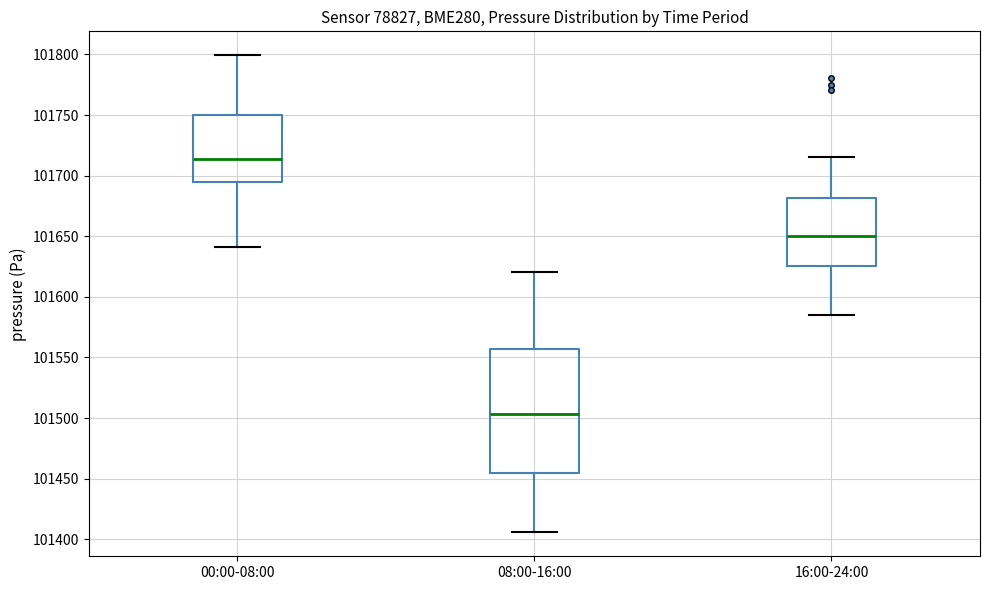

Reading left to right, read every box against the y-axis: the position of its median line, the range the box covers, and the ends of its whiskers. The values are not printed on the chart, so give them approximately, as read against the axis.

00:00-08:00: median 101715, box 101695 to 101750, whiskers 101640 to 101800
08:00-16:00: median 101505, box 101455 to 101555, whiskers 101405 to 101620
16:00-24:00: median 101650, box 101625 to 101680, whiskers 101585 to 101715